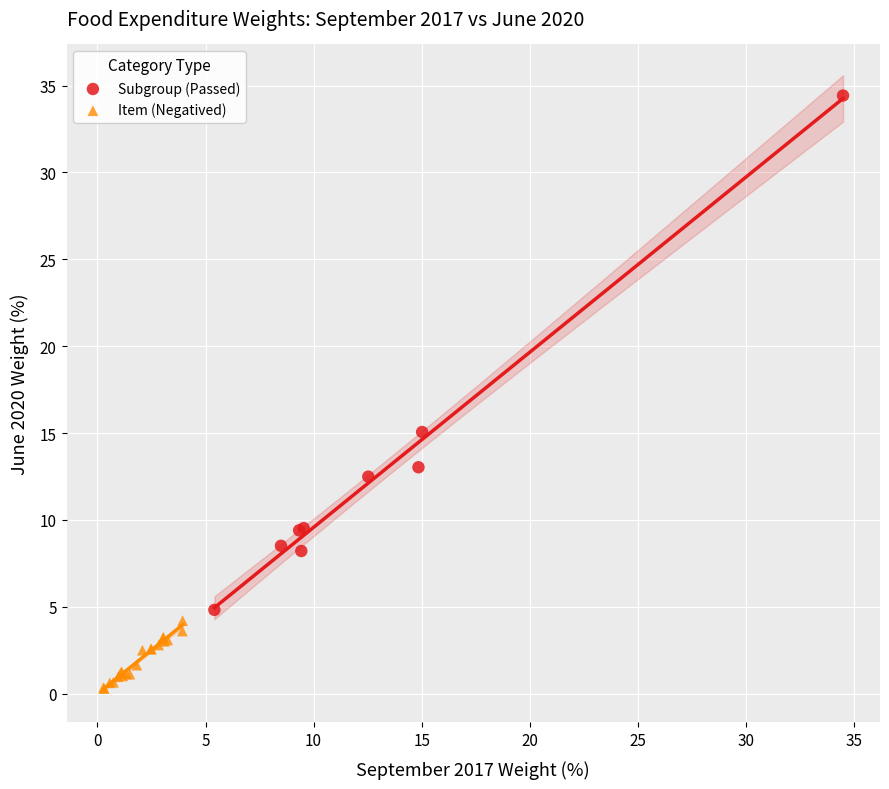

Which series contains the highest Y value?

Subgroup (Passed)